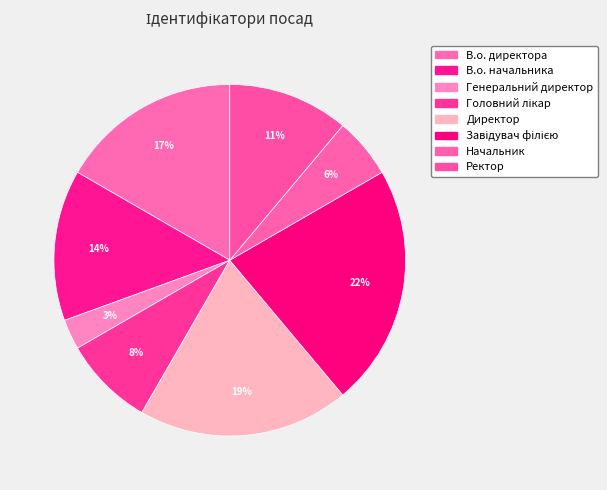

What percentage is NOT represented by Головний лікар?

91.7%